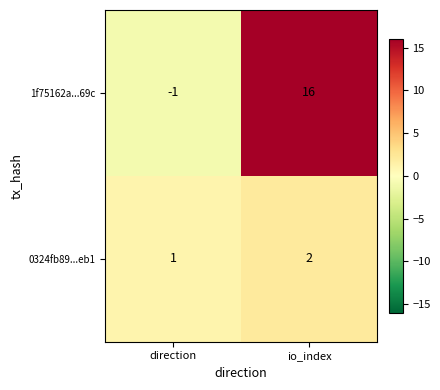

Reading left to right, extract all data points from this chart.

1f75162a...69c: direction=-1	io_index=16
0324fb89...eb1: direction=1	io_index=2